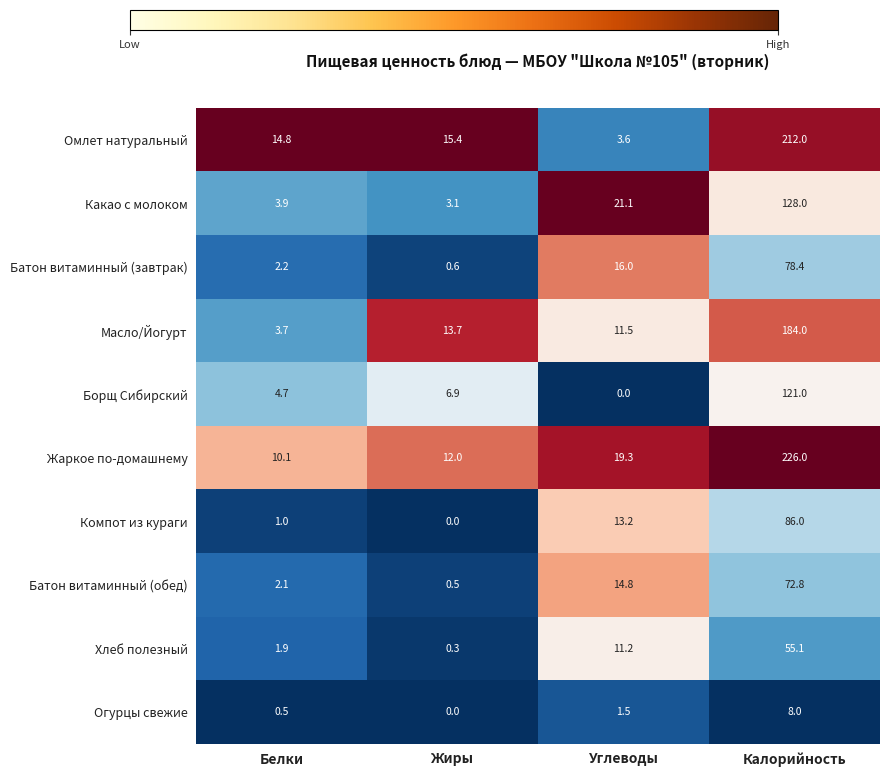

Rank the series by their maximum value, from highest to lowest.

Жаркое по-домашнему, Омлет натуральный, Масло/Йогурт, Какао с молоком, Борщ Сибирский, Компот из кураги, Батон витаминный (завтрак), Батон витаминный (обед), Хлеб полезный, Огурцы свежие